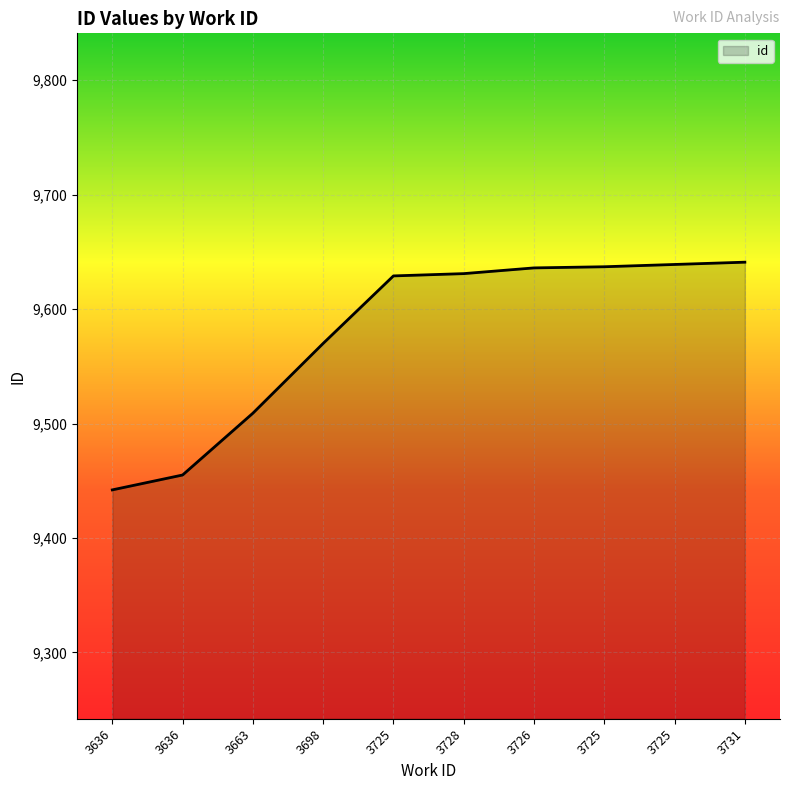

List the labels in order of value, smallest first.

3636, 3636, 3663, 3698, 3725, 3728, 3726, 3725, 3725, 3731